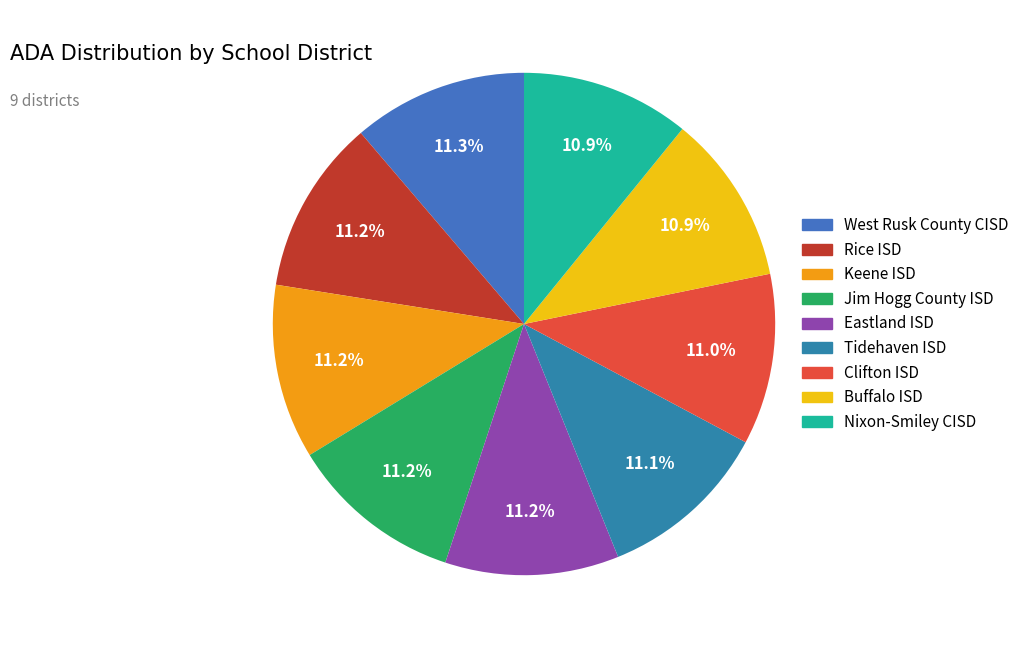

Count the number of slices in the pie.

9